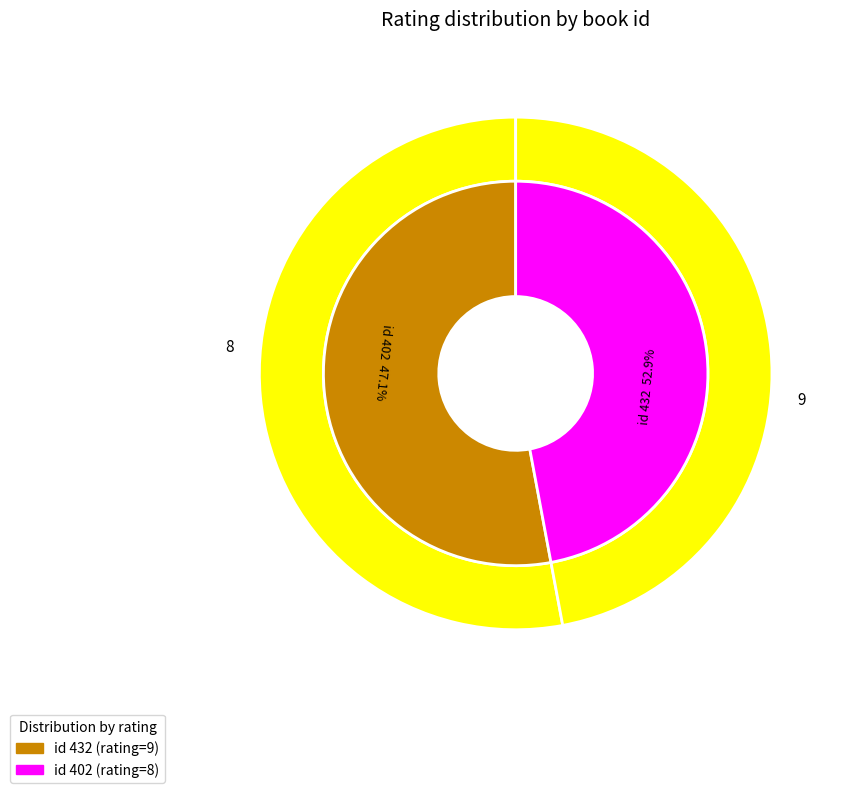

Does 432 account for over 50% of the chart?

Yes